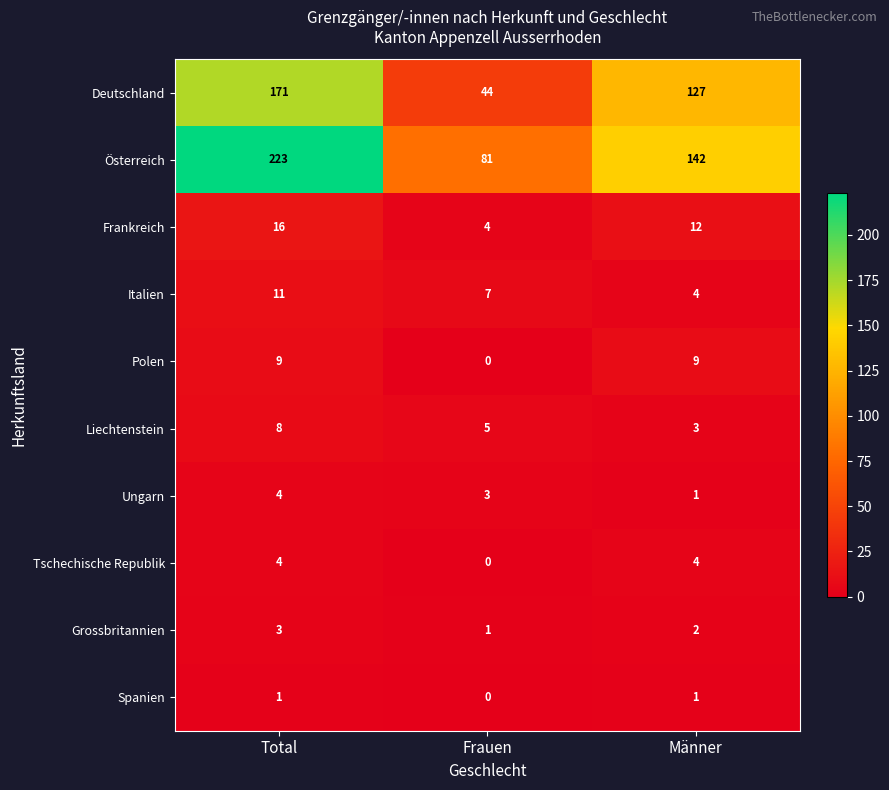

Reading left to right, list all the values displayed in this chart.

Deutschland: Total=171	Frauen=44	Männer=127
Österreich: Total=223	Frauen=81	Männer=142
Frankreich: Total=16	Frauen=4	Männer=12
Italien: Total=11	Frauen=7	Männer=4
Polen: Total=9	Frauen=0	Männer=9
Liechtenstein: Total=8	Frauen=5	Männer=3
Ungarn: Total=4	Frauen=3	Männer=1
Tschechische Republik: Total=4	Frauen=0	Männer=4
Grossbritannien: Total=3	Frauen=1	Männer=2
Spanien: Total=1	Frauen=0	Männer=1